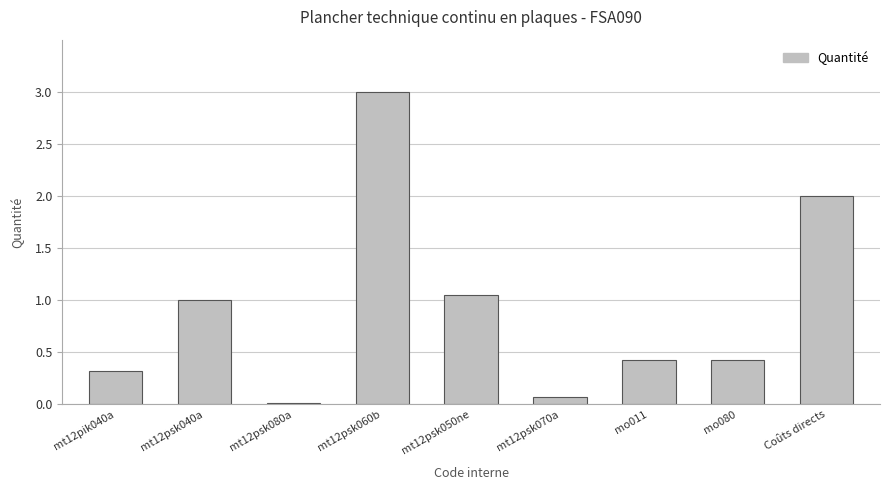

Read the value at mt12pik040a.

0.3